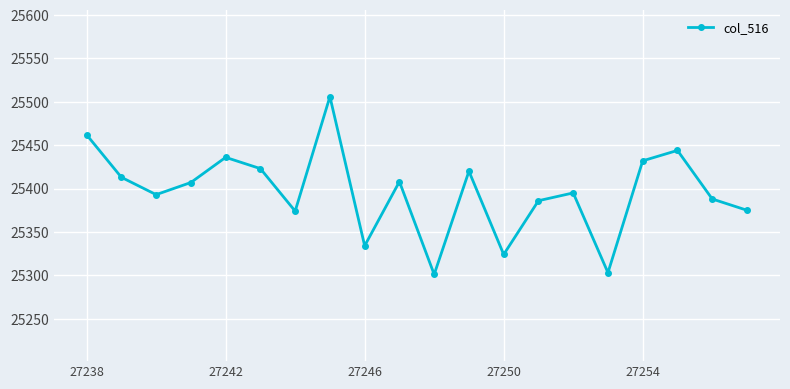

How many points are lower than both their immediate neighbors (excluding endpoints)?

6